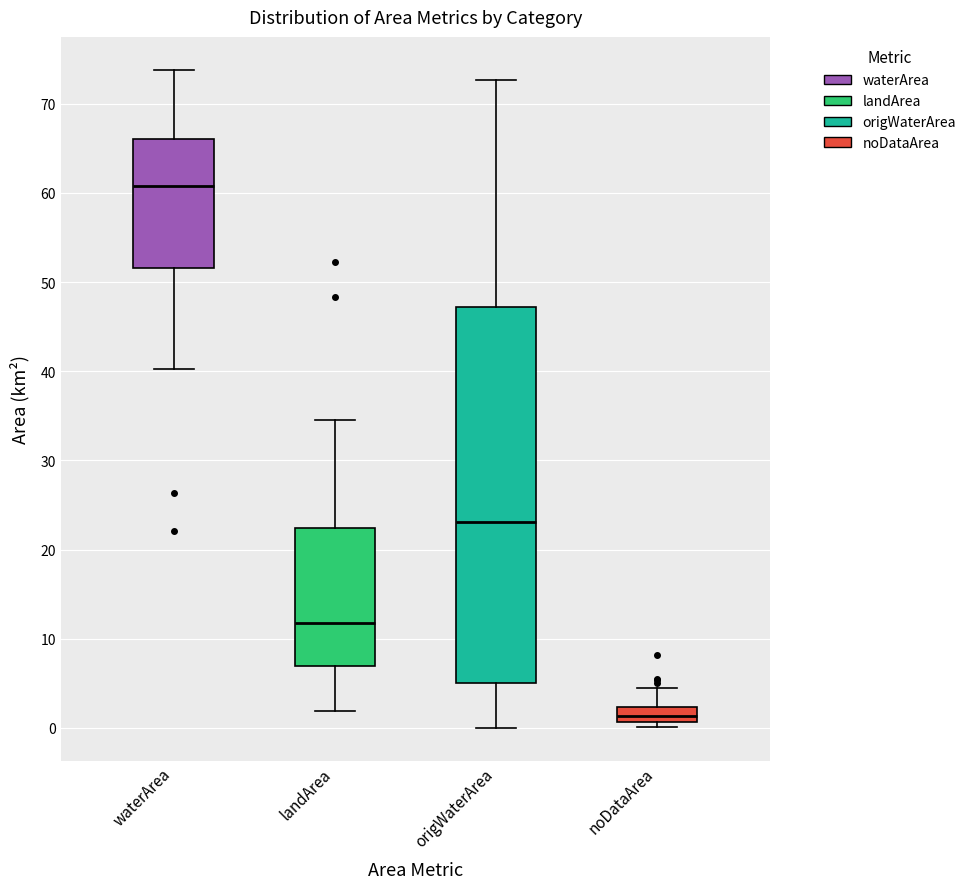

Reading left to right, read every box against the y-axis: the position of its median line, the range the box covers, and the ends of its whiskers. The values are not printed on the chart, so give them approximately, as read against the axis.

waterArea: median 61, box 52 to 66, whiskers 40 to 74
landArea: median 12, box 7 to 22, whiskers 2 to 35
origWaterArea: median 23, box 5 to 47, whiskers 0 to 73
noDataArea: median 1 (inside the box), box 1 to 2, whiskers 0 to 5